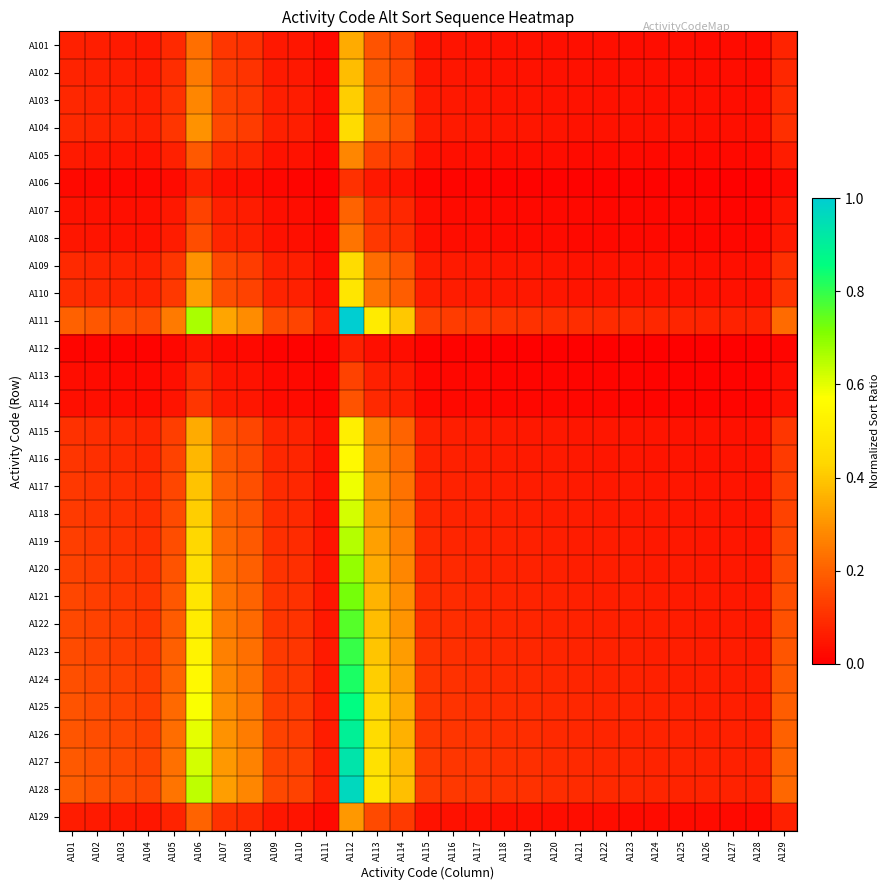

Which series has the largest range (max minus min)?

A111